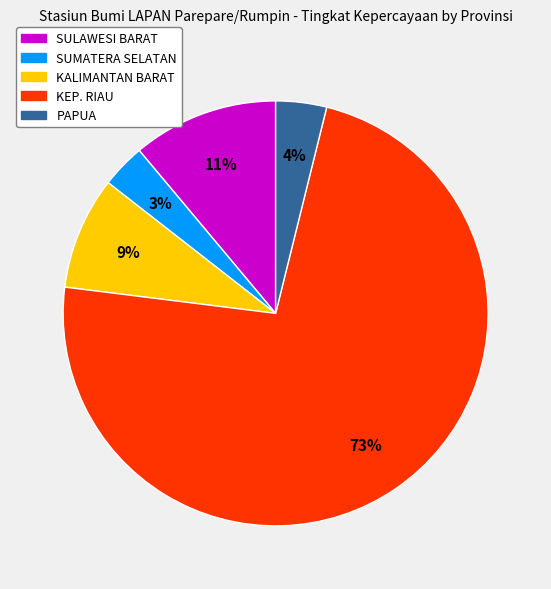

Is there a majority slice in this chart?

Yes